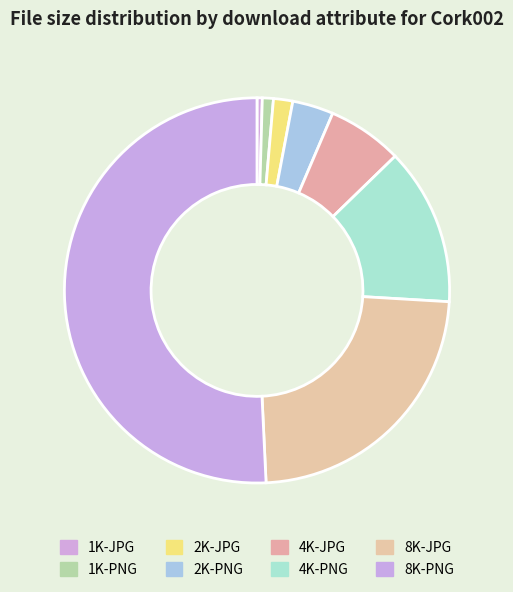

What percentage is the 8K-JPG slice, to the nearest percent?

23%